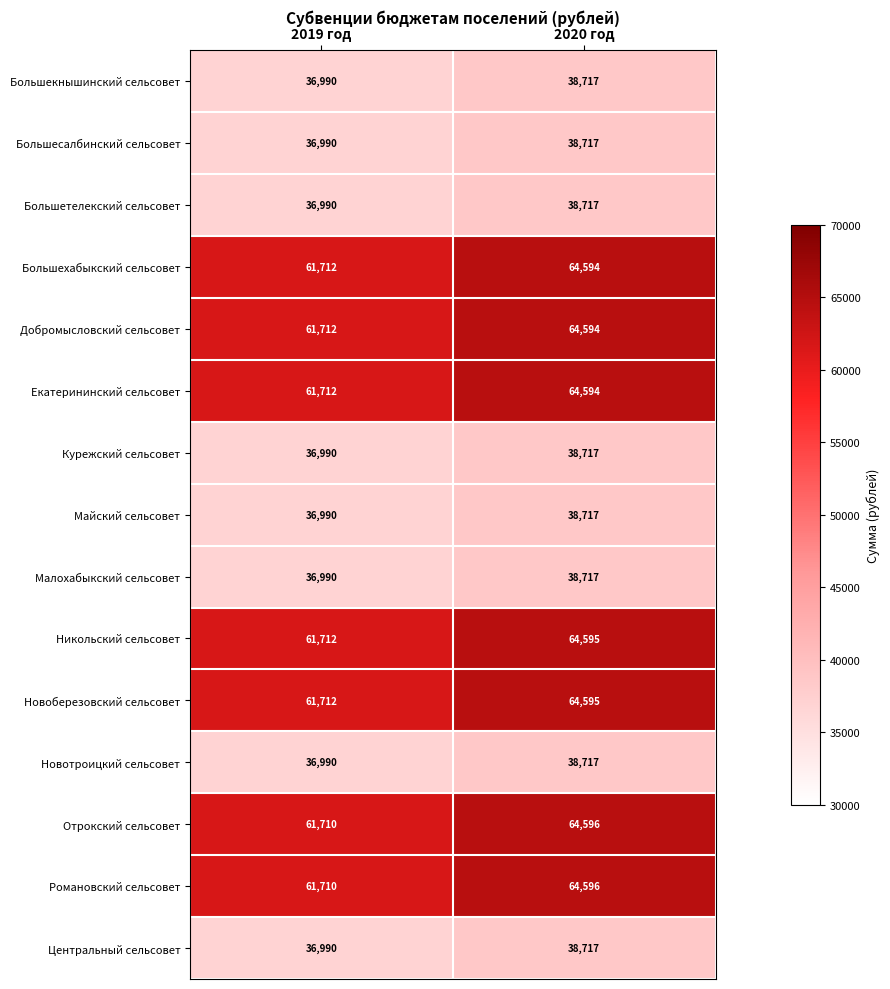

Reading left to right, transcribe all the data shown in this chart.

Большекнышинский сельсовет: 36990	38717
Большесалбинский сельсовет: 36990	38717
Большетелекский сельсовет: 36990	38717
Большехабыкский сельсовет: 61712	64594
Добромысловский сельсовет: 61712	64594
Екатерининский сельсовет: 61712	64594
Курежский сельсовет: 36990	38717
Майский сельсовет: 36990	38717
Малохабыкский сельсовет: 36990	38717
Никольский сельсовет: 61712	64595
Новоберезовский сельсовет: 61712	64595
Новотроицкий сельсовет: 36990	38717
Отрокский сельсовет: 61710	64596
Романовский сельсовет: 61710	64596
Центральный сельсовет: 36990	38717